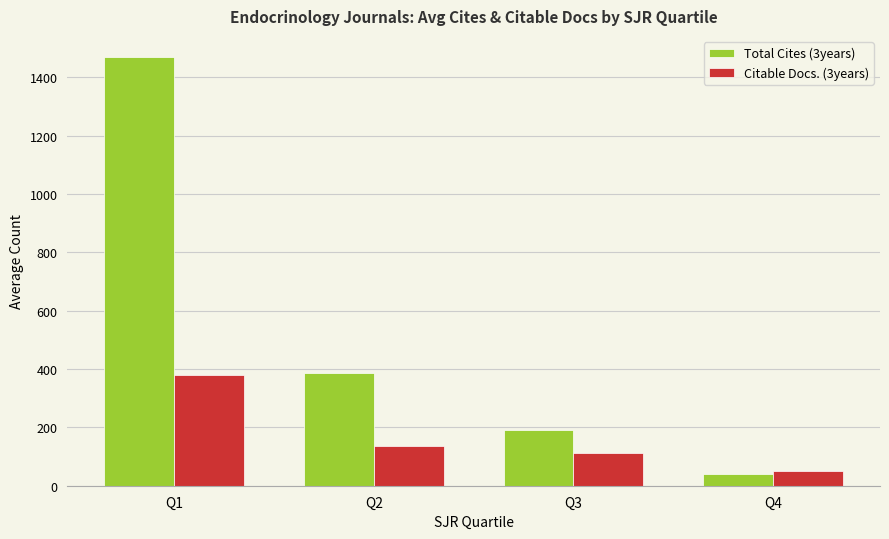

What are all the series names shown in the legend?

Total Cites (3years), Citable Docs. (3years)